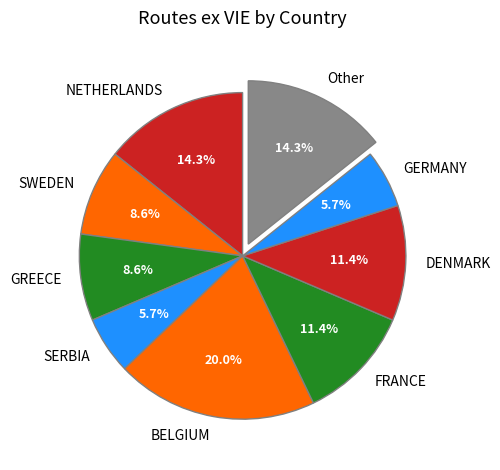

Is it true that DENMARK is 1% of the pie?

False